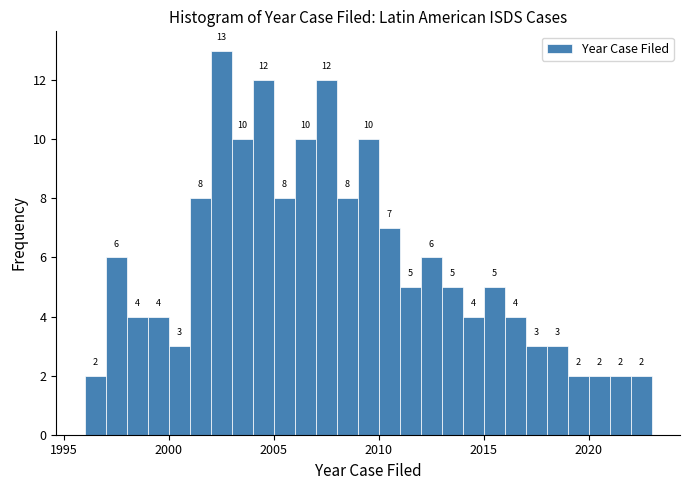

Read against the x-axis, roughly where is the centre of the tallest bar?

2002.5